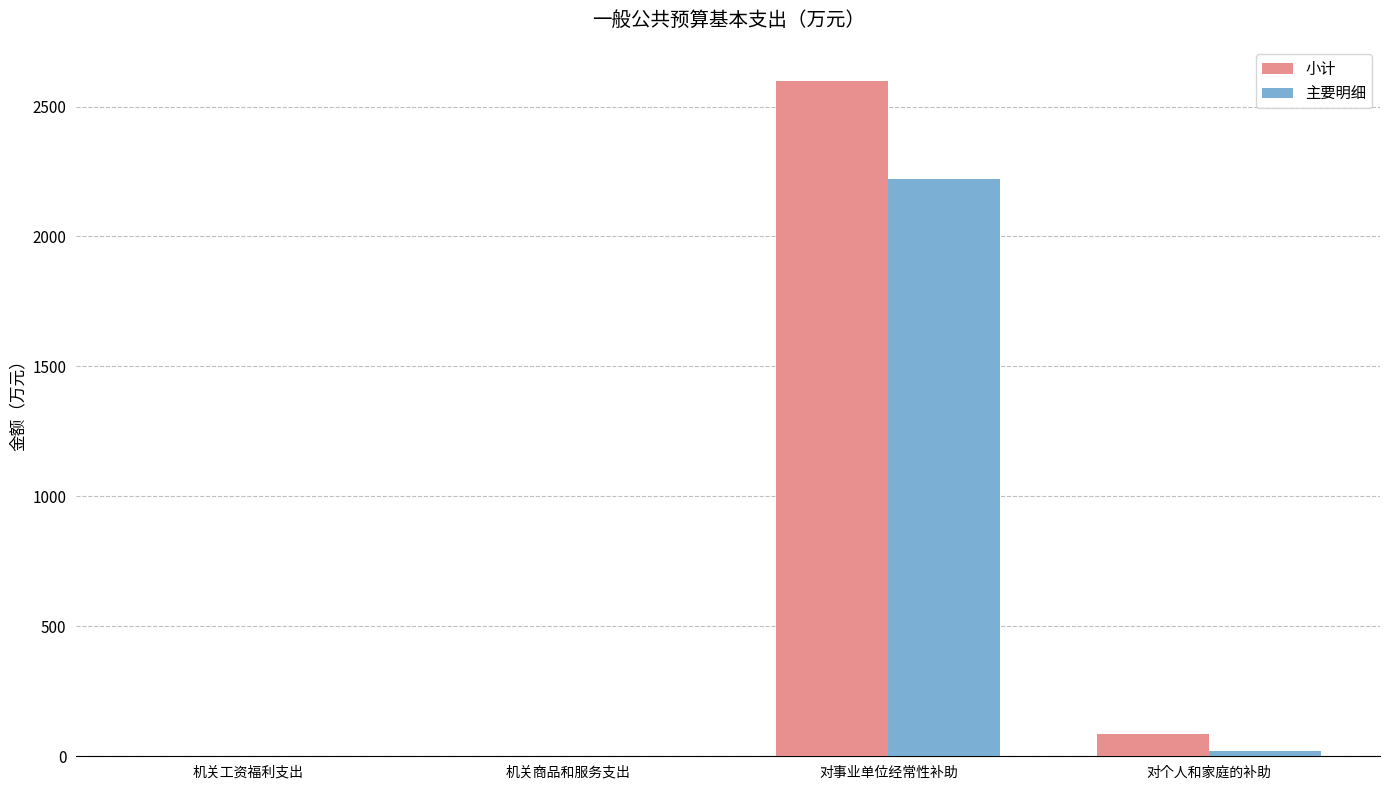

Where does the 主要明细 series first go above 20?

对事业单位经常性补助